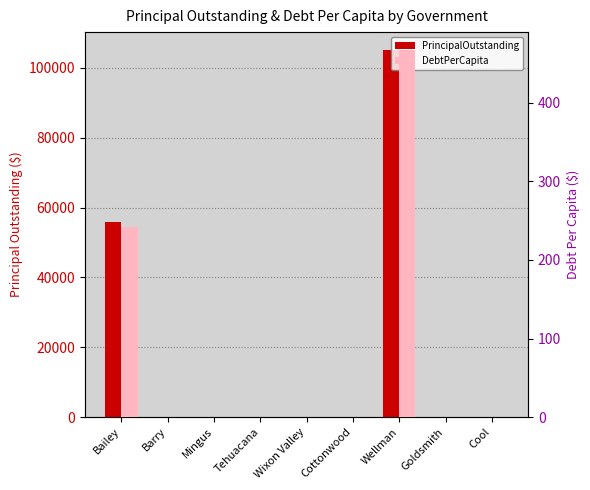

How many bars are there in each group?

2